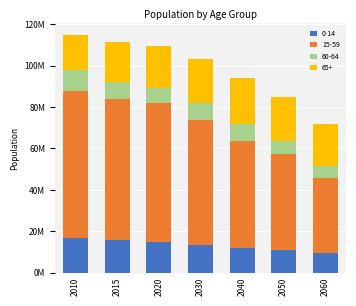

What are all the series names shown in the legend?

0-14, 15-59, 60-64, 65+